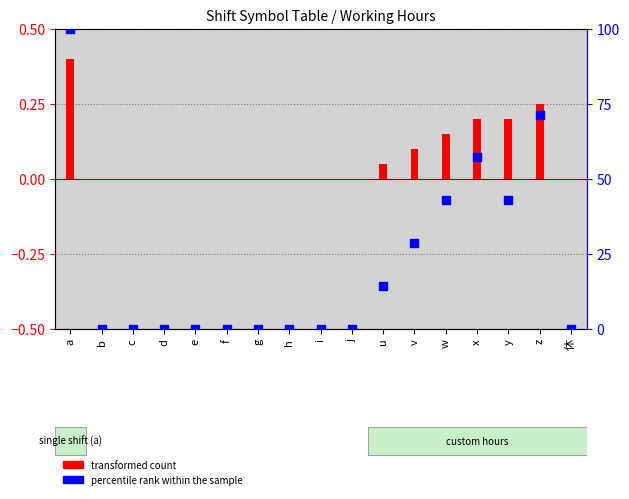

At which category is the sum across all series the highest?

a